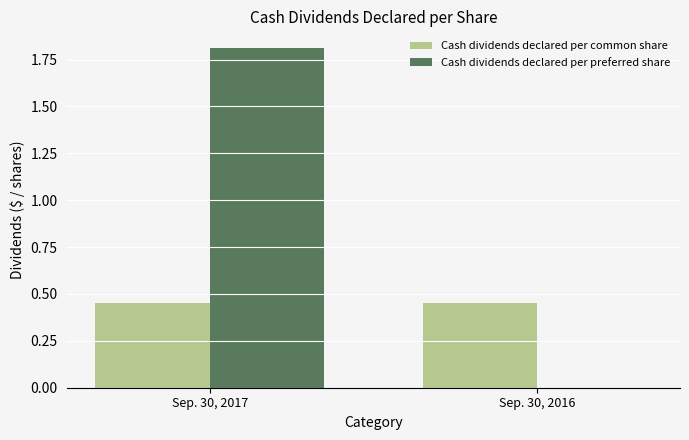

Count the number of categories in the chart.

2